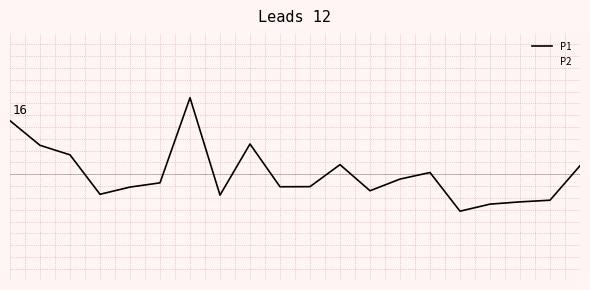

At which label is P1 closest to 0?

14